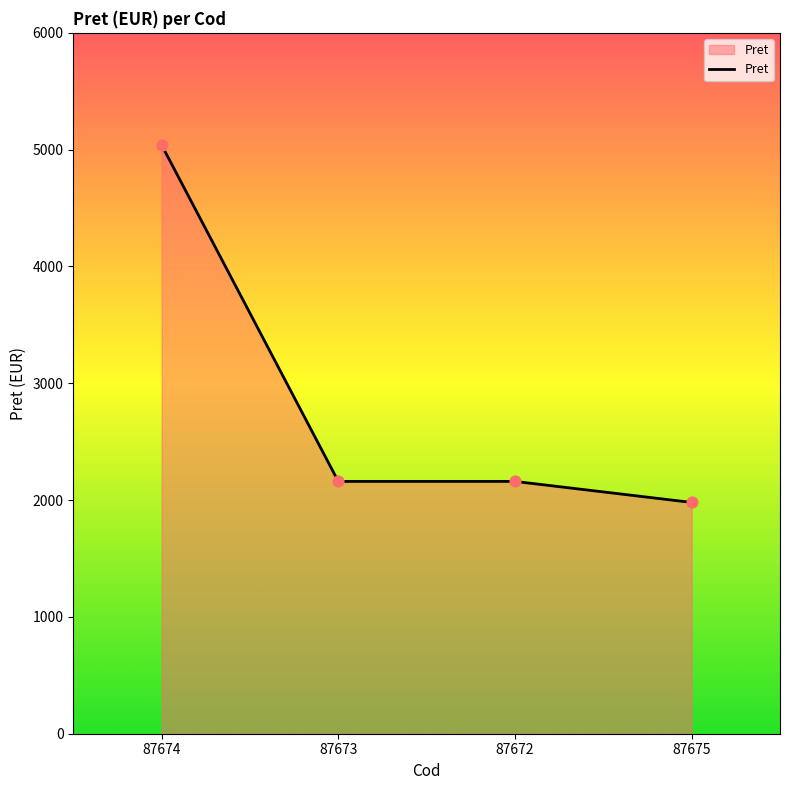

What is the change in value from 87674 to 87672?

-2880